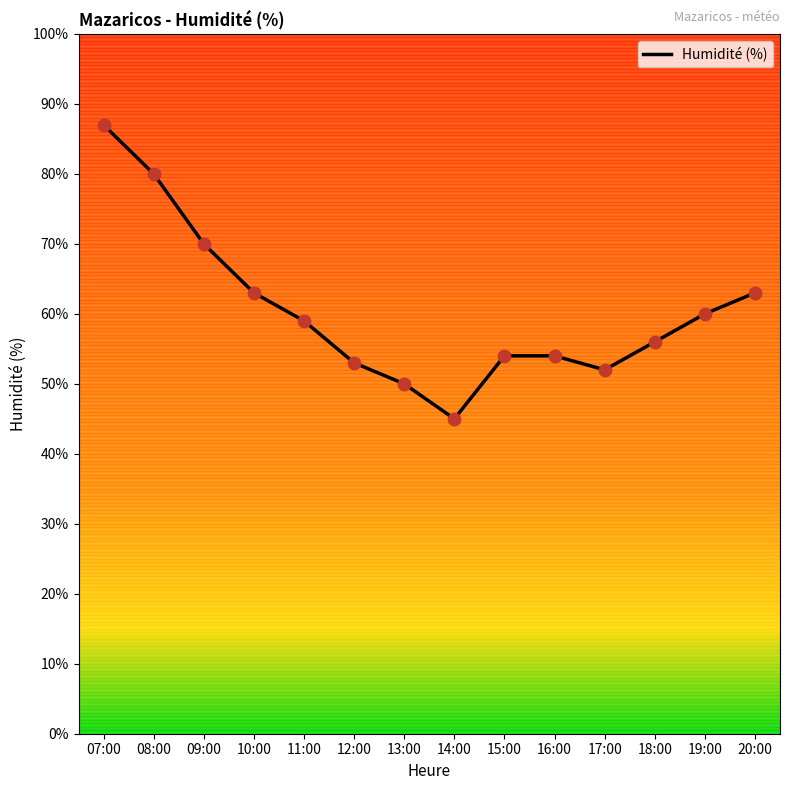

Approximately how many times larger is the value at 13:00 compared to 15:00?

0.9